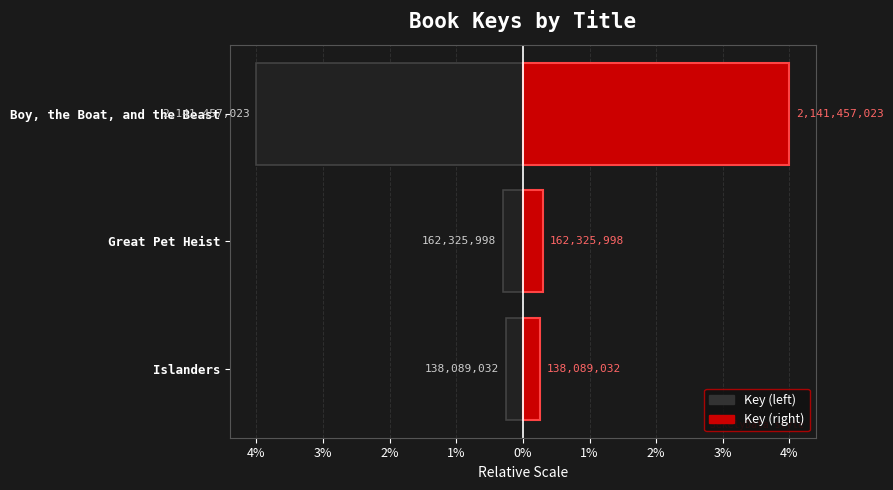

What is the sum of the Key (left) values at Great Pet Heist and Boy, the Boat, and the Beast?

-4.3